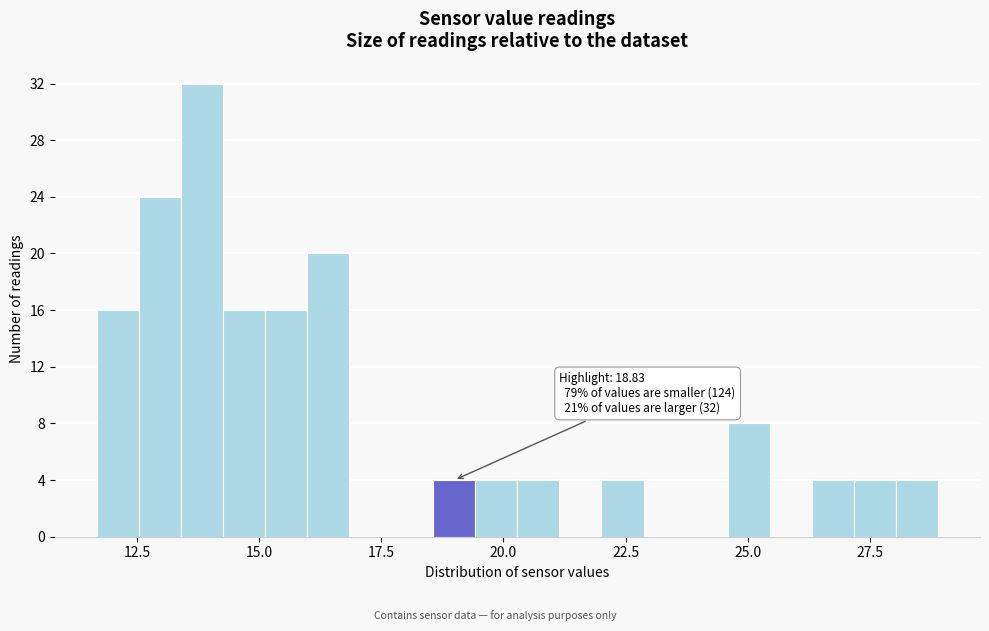

Around what value on the x-axis is the tallest bar? Give the approximate position of its centre, as read against the axis.

14.0